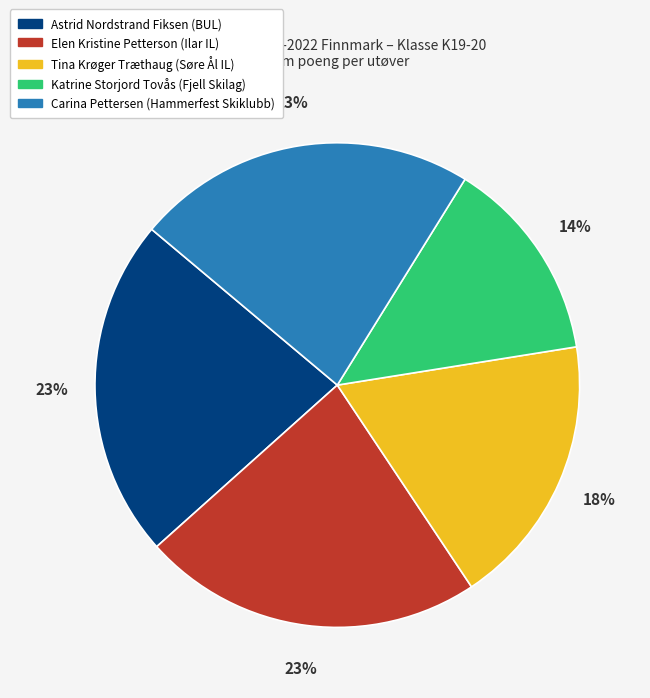

Which slice is the smallest?

Katrine Storjord Tovås (Fjell Skilag)